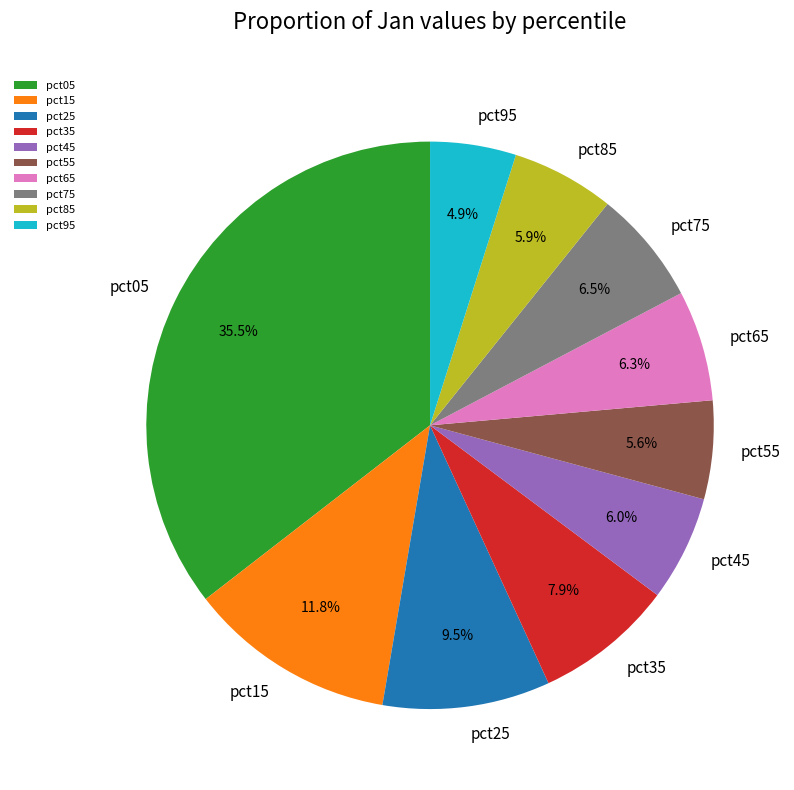

True or false: pct55 accounts for 6% of the total.

True